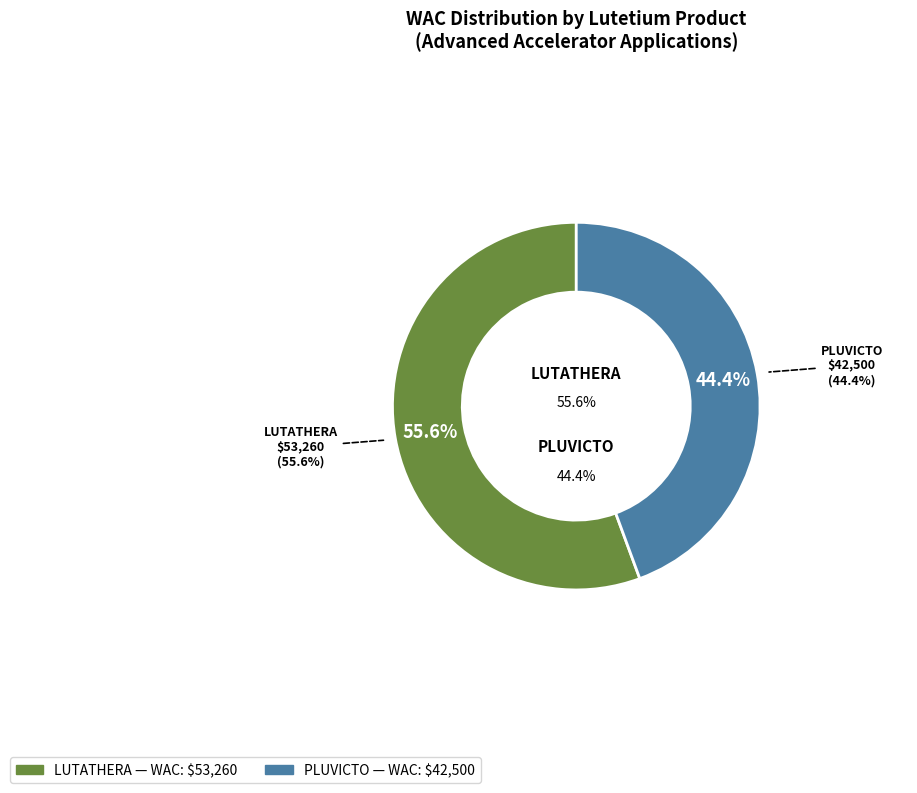

Count the number of slices in the pie.

2